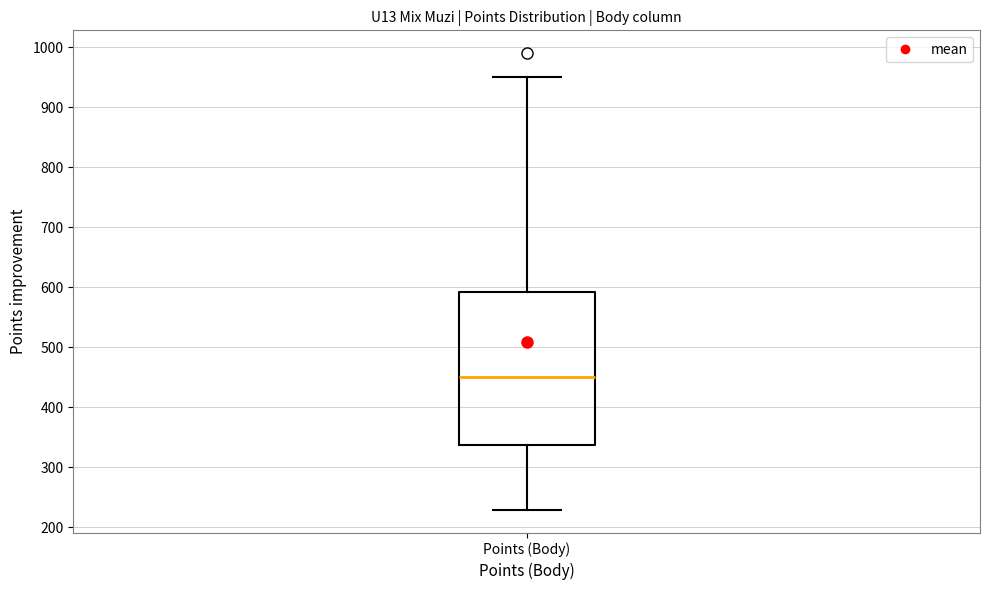

Transcribe this box plot: give where the median line is, the range the box spans, and where the two whiskers end, as read against the y-axis. The values are not printed on the chart, so give them approximately, as read against the axis.

median 450, box 340 to 590, whiskers 230 to 950